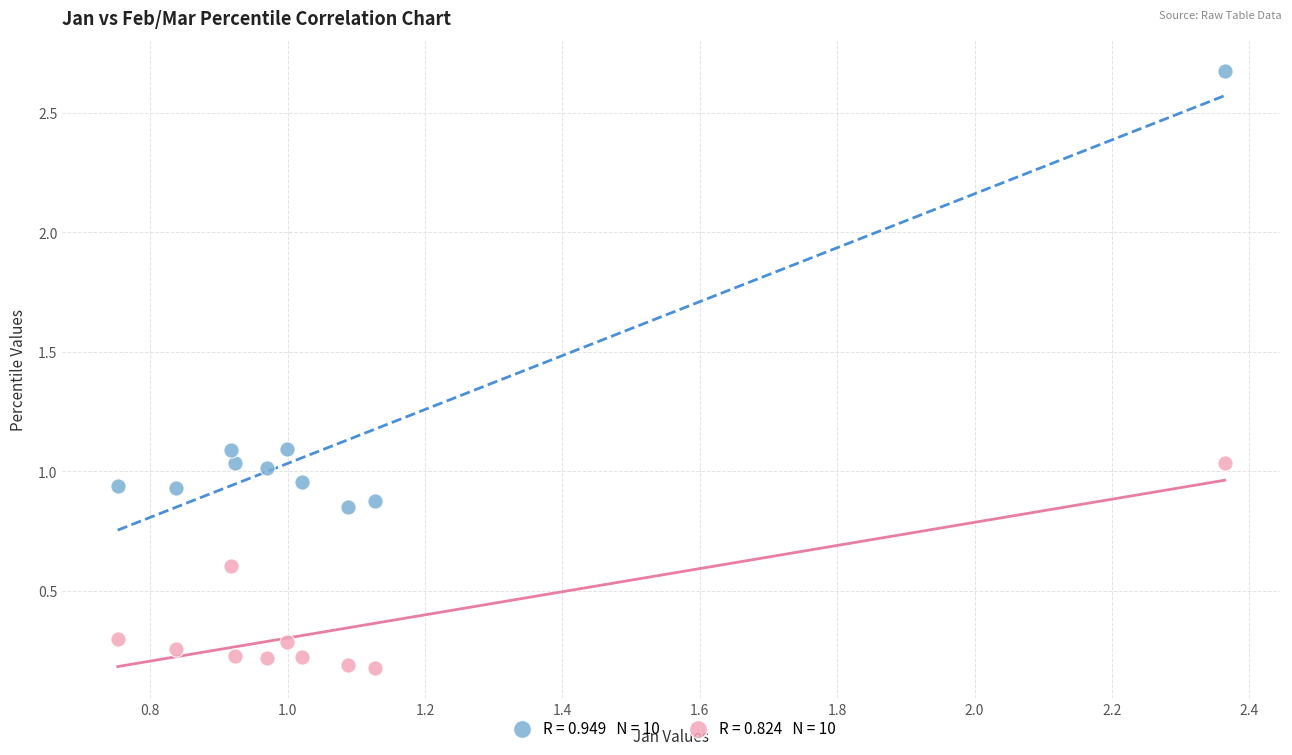

Across all data points, what is the range of X values (max minus min)?

1.6